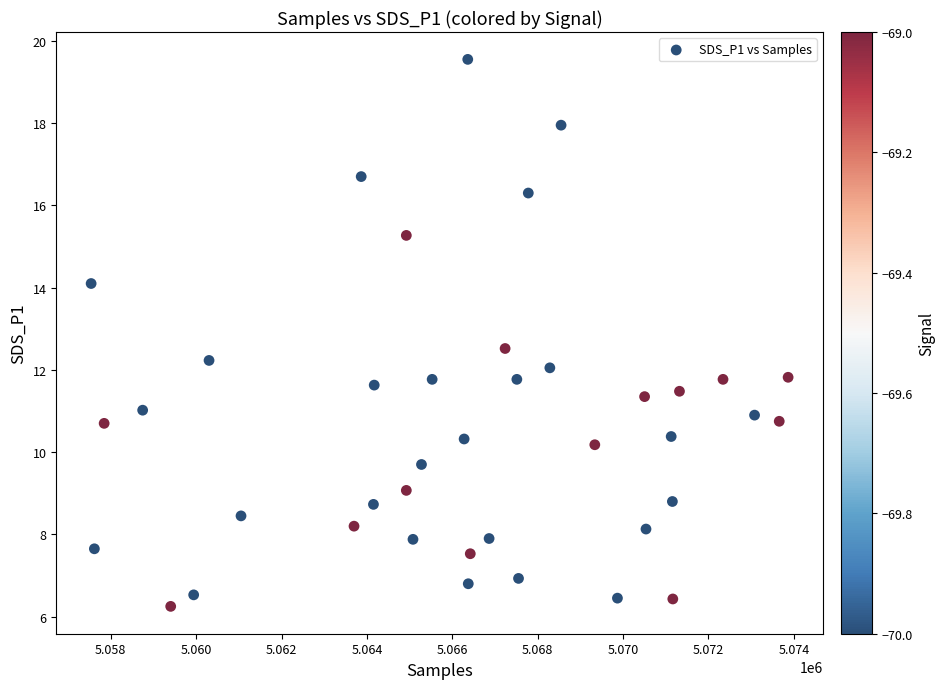

What is the range of X values (max minus min)?

16326.0